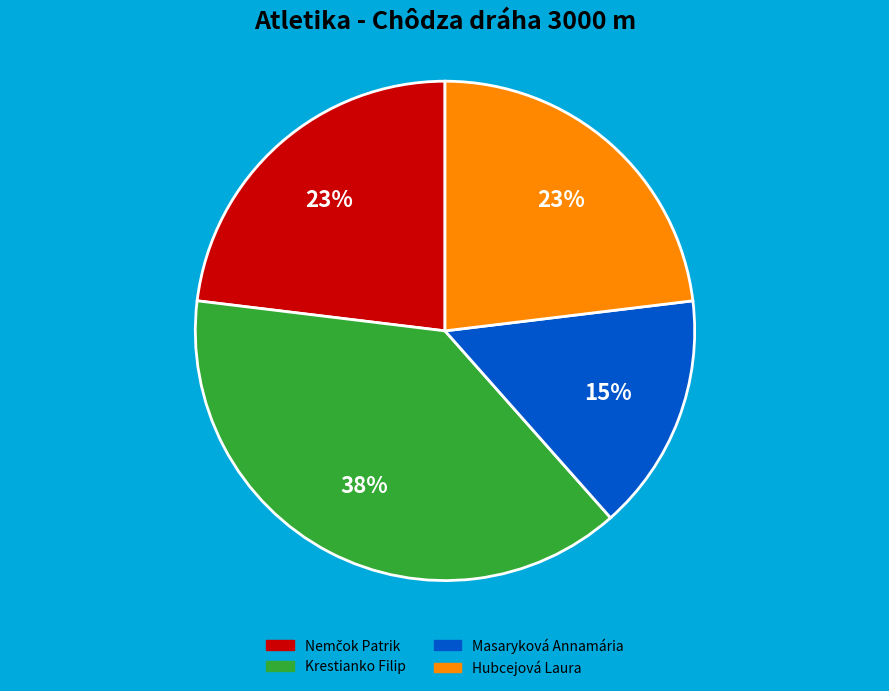

Is it true that Krestianko Filip is 46% of the pie?

False